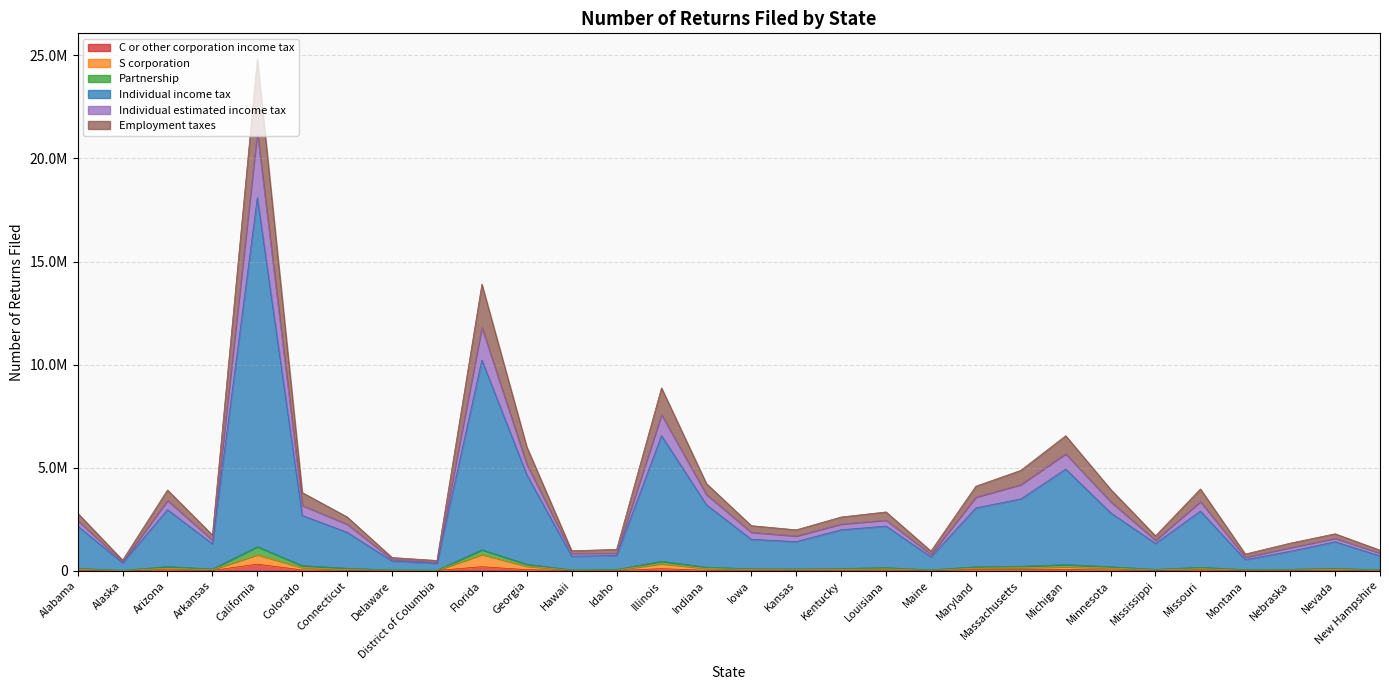

How many values in the C or other corporation income tax series are below 21946?

15